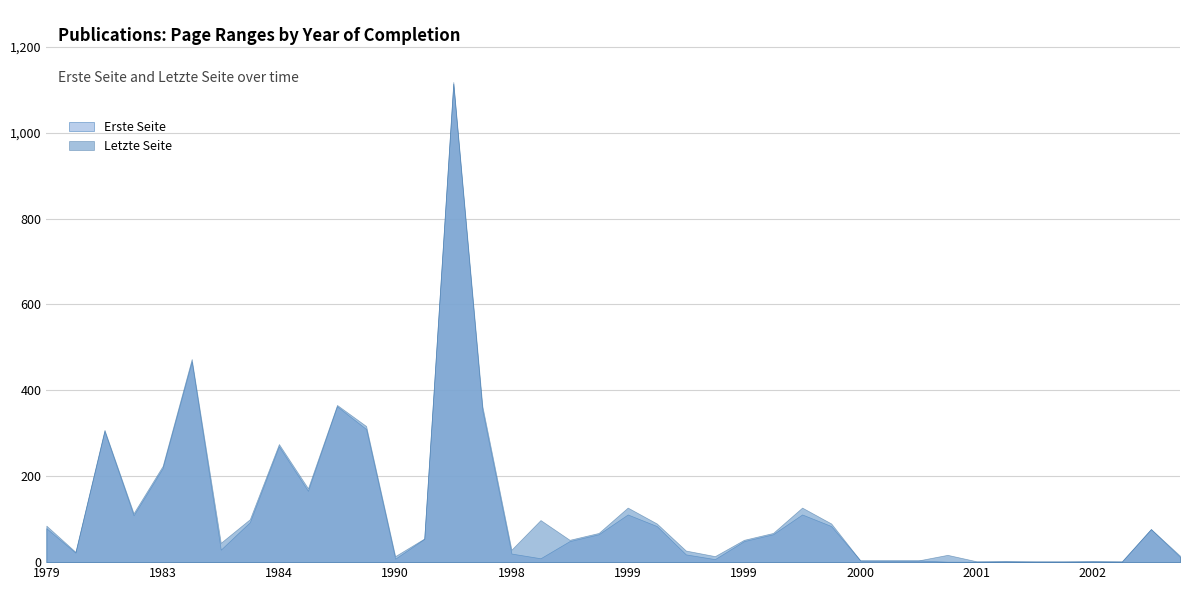

What is the minimum value for Erste Seite?

1